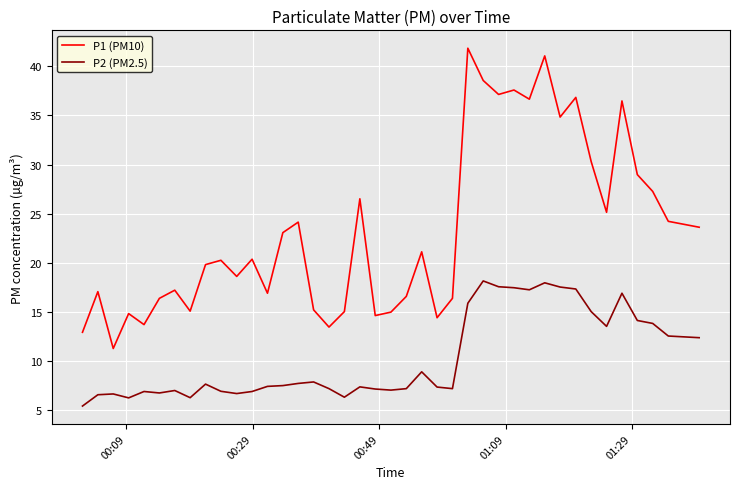

How many lines are shown in the chart?

2